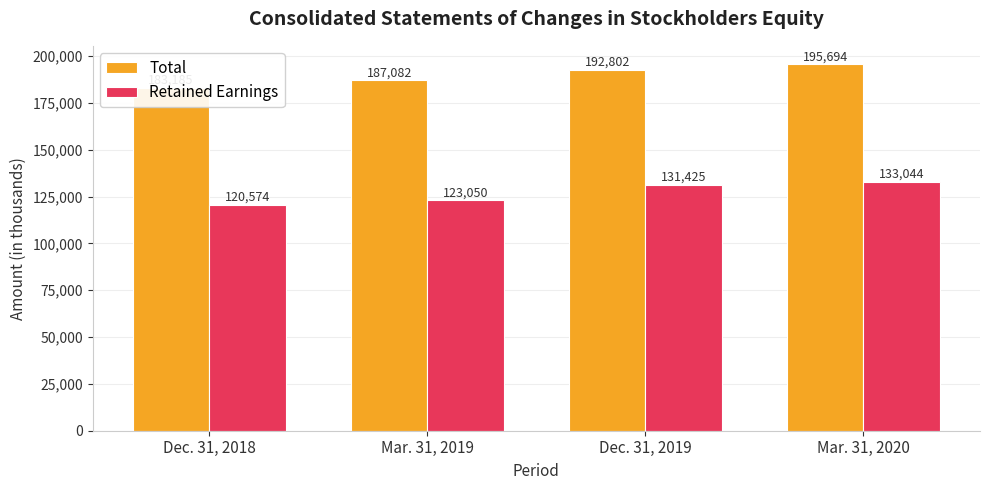

What is the label of the 1st bar from the left?

Dec. 31, 2018